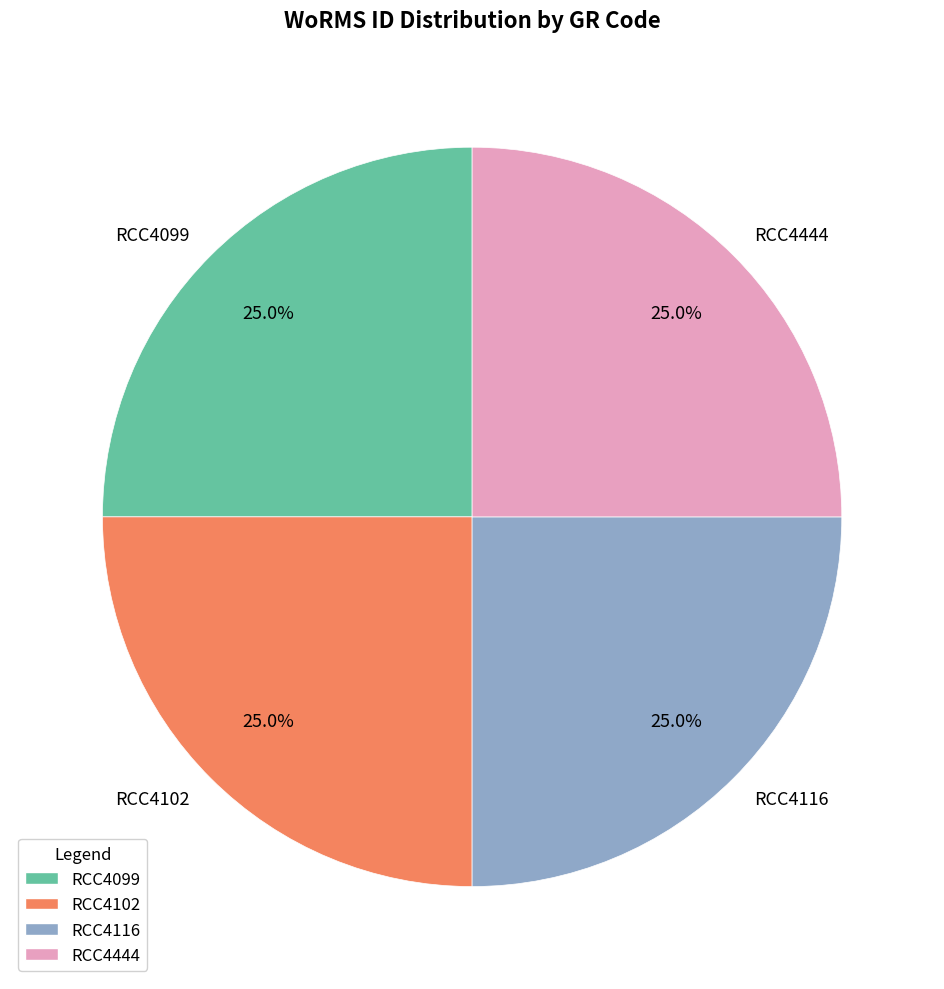

Does any single category account for the majority?

No